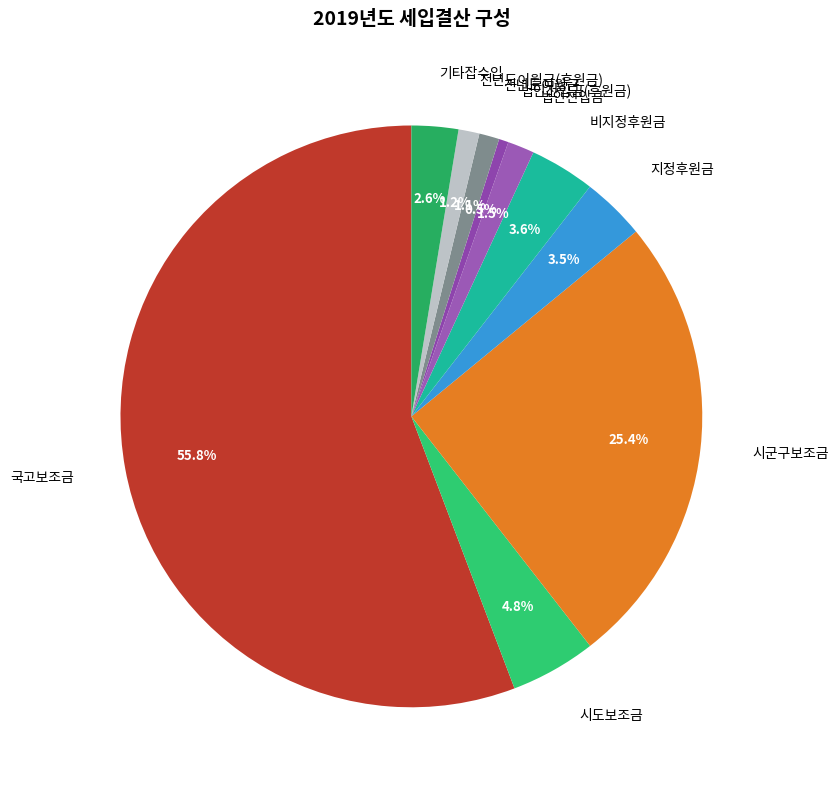

What portion of the pie excludes 법인전입금?

98.5%